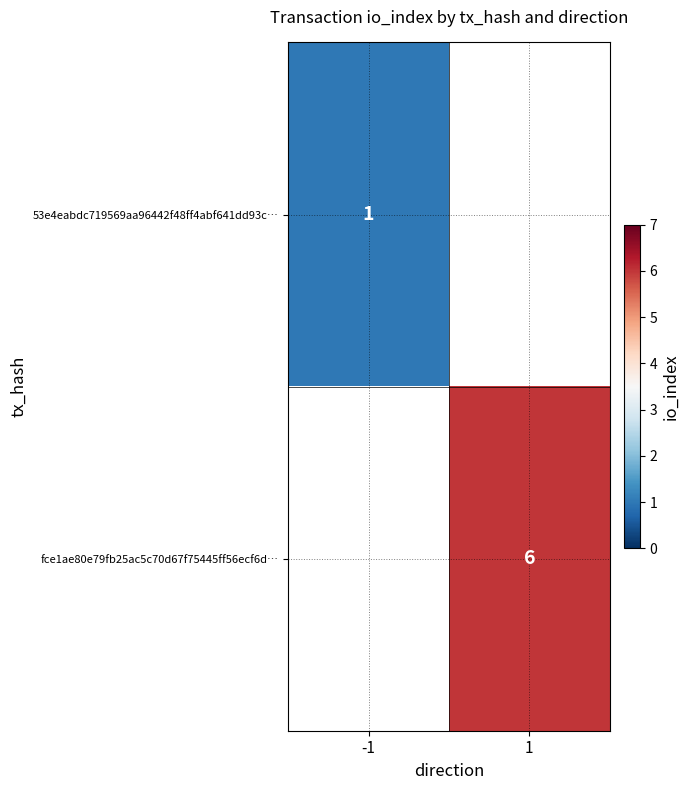

What is the minimum value shown in the chart?

1.0